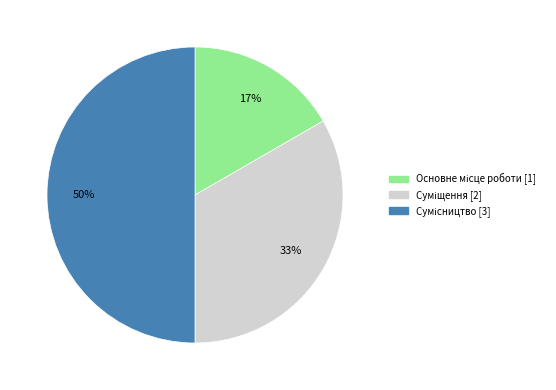

To the nearest percent, what is the average slice percentage?

33%